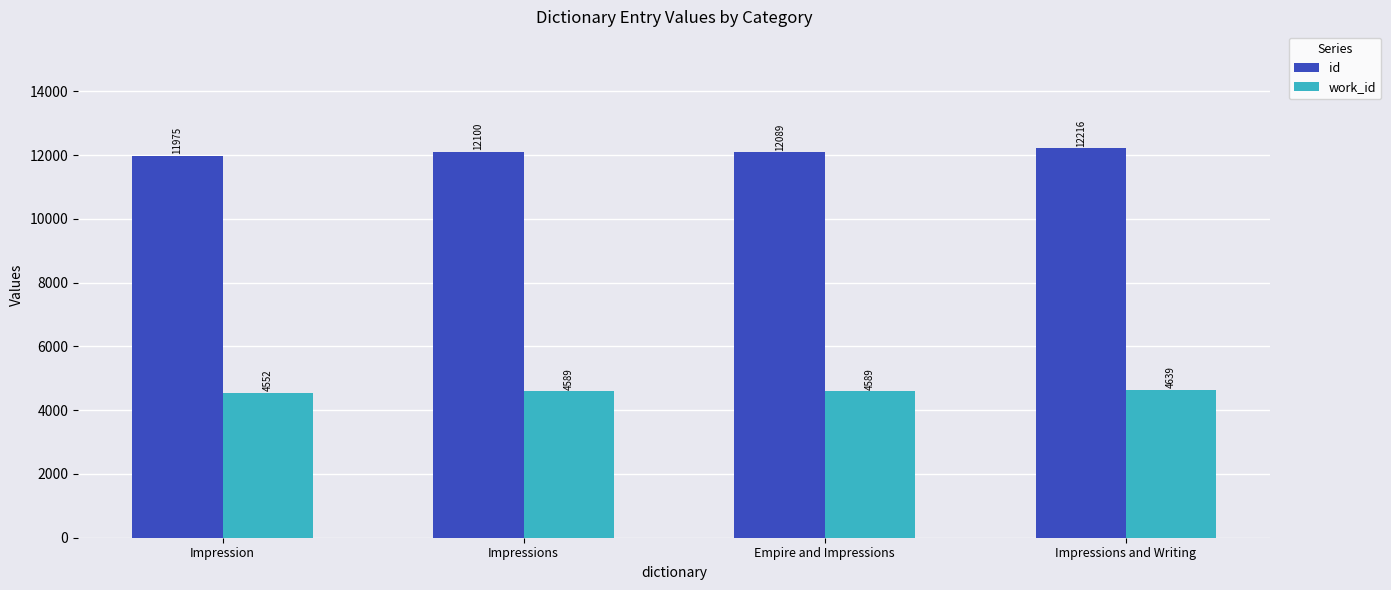

At Impression, list the series in order from largest to smallest.

id, work_id